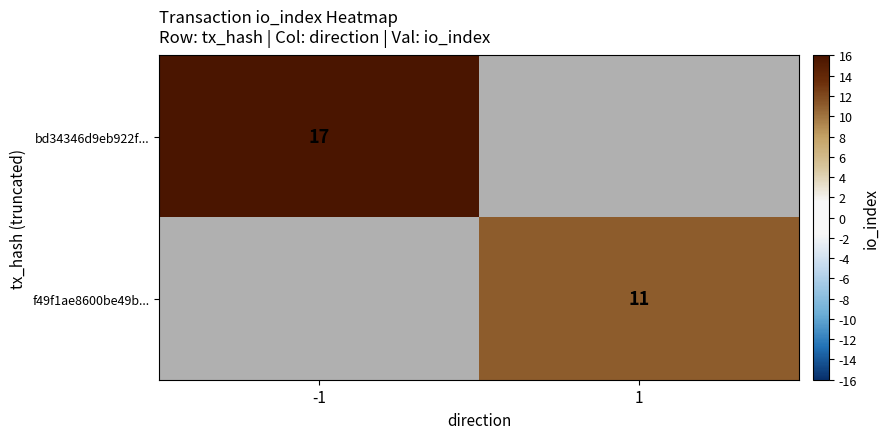

The bd34346d9eb922f... series shows 17 at -1. True or false?

True